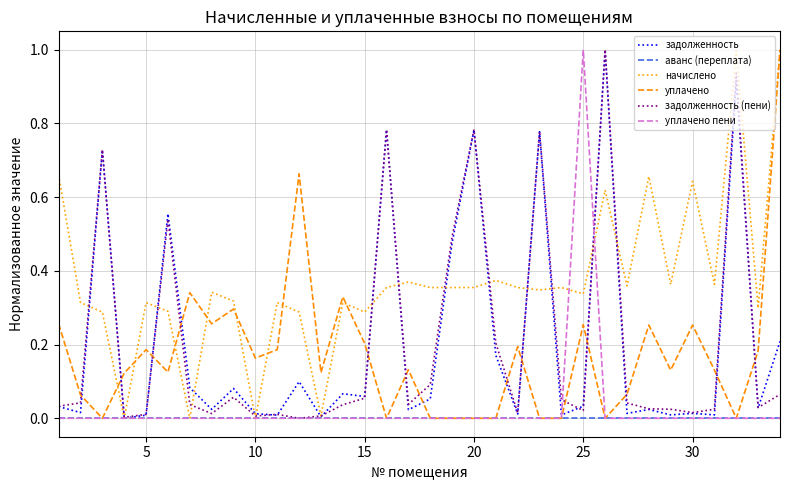

What is the greatest value displayed?

1.0